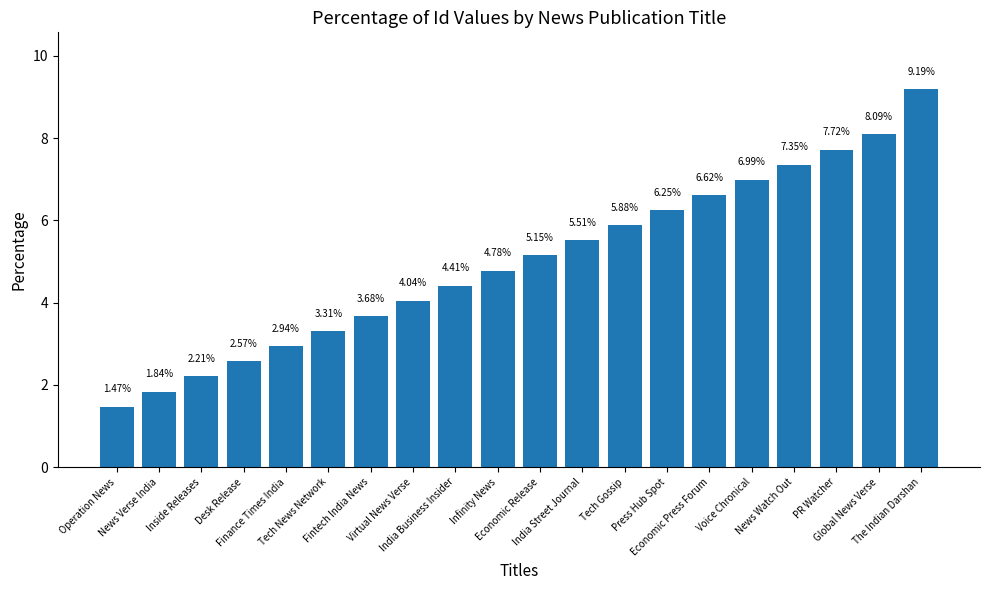

Are the bars horizontal?

No